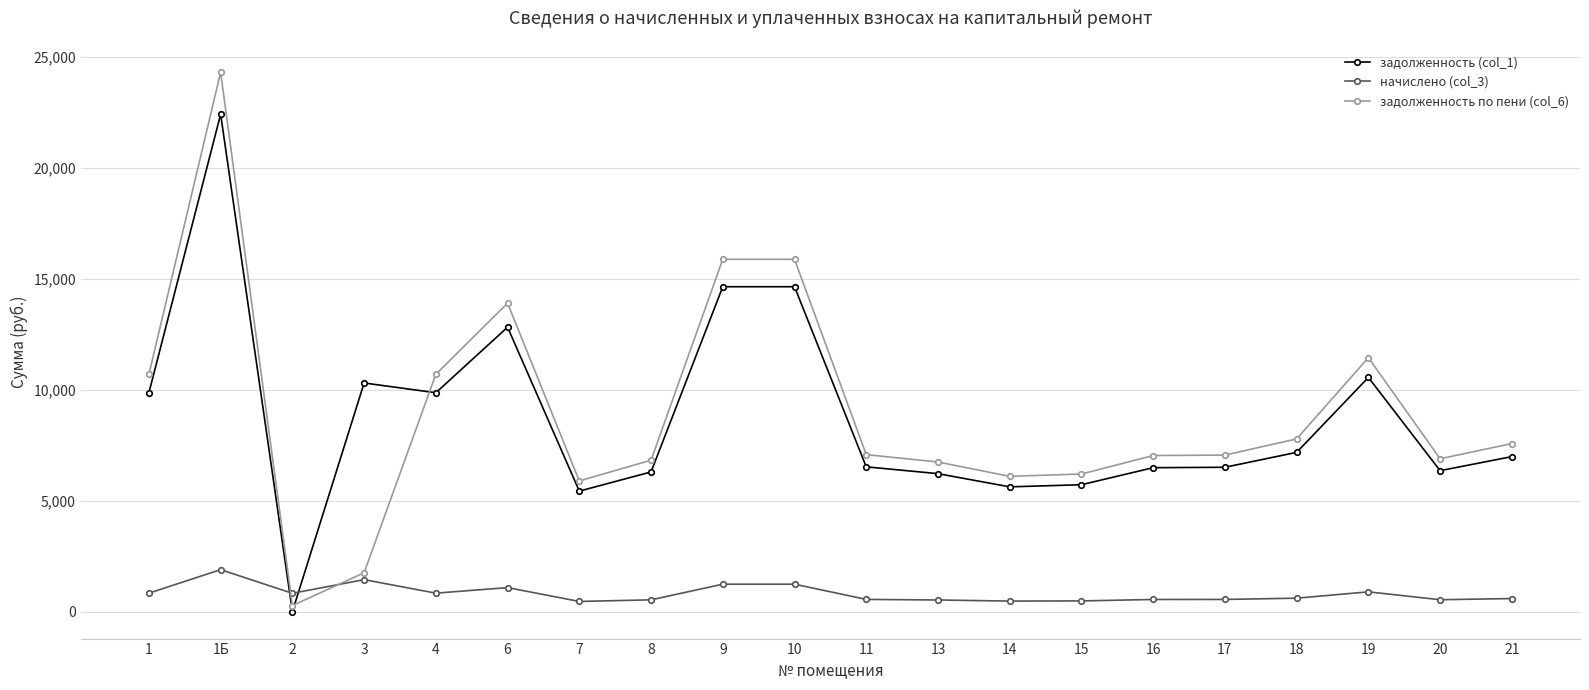

How many values in the задолженность по пени (col_6) series are below 7078?

10